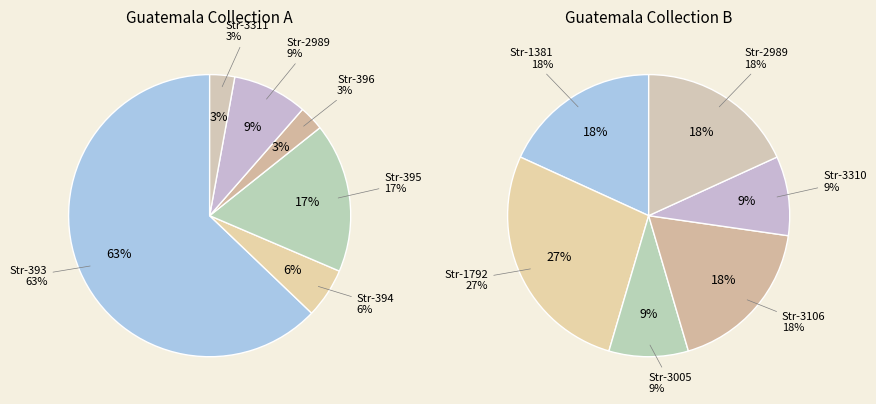

How many segments does this pie chart have?

6